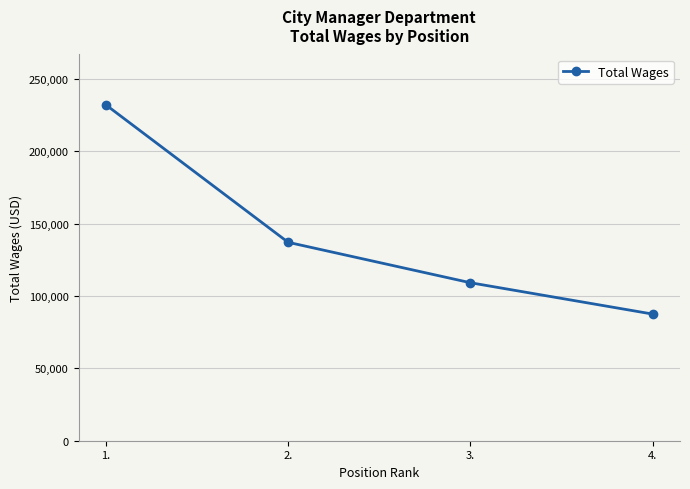

How many values are below 137022?

2